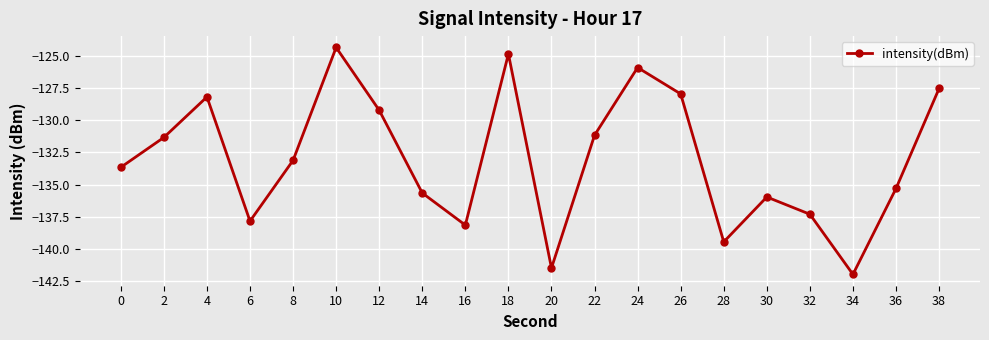

How many values are below -133?

11